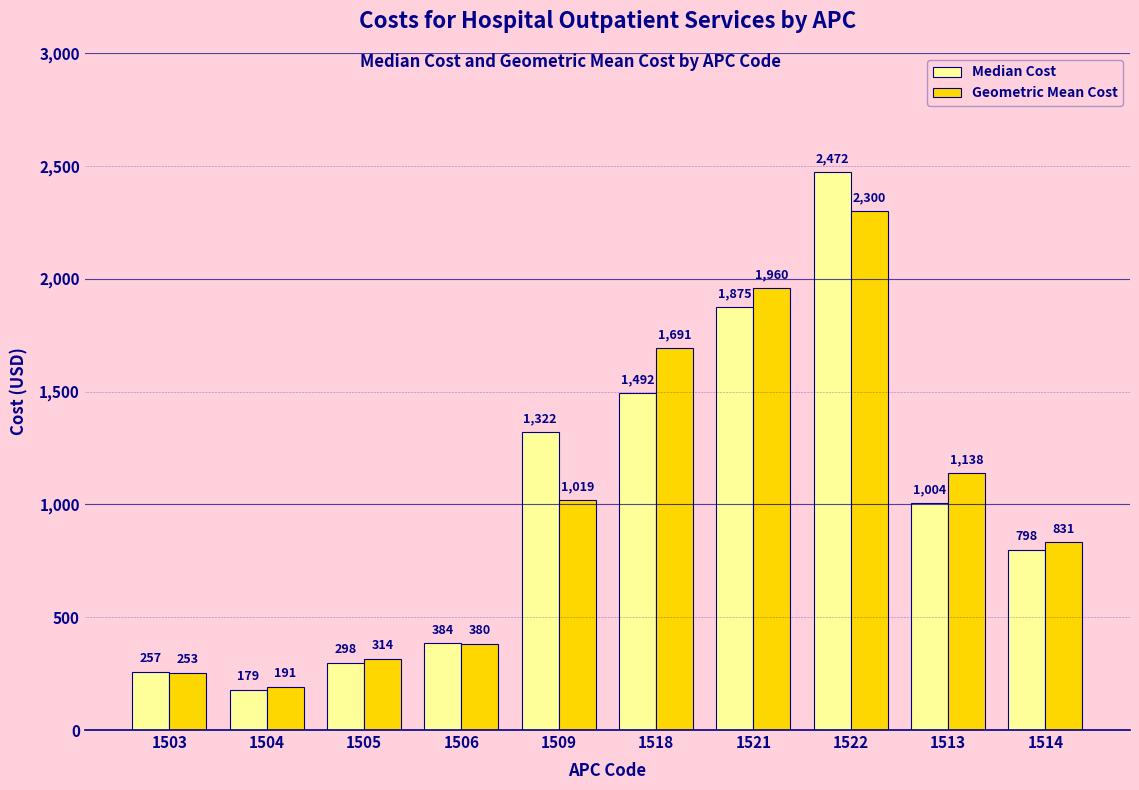

What is the maximum value for Geometric Mean Cost?

2300.3